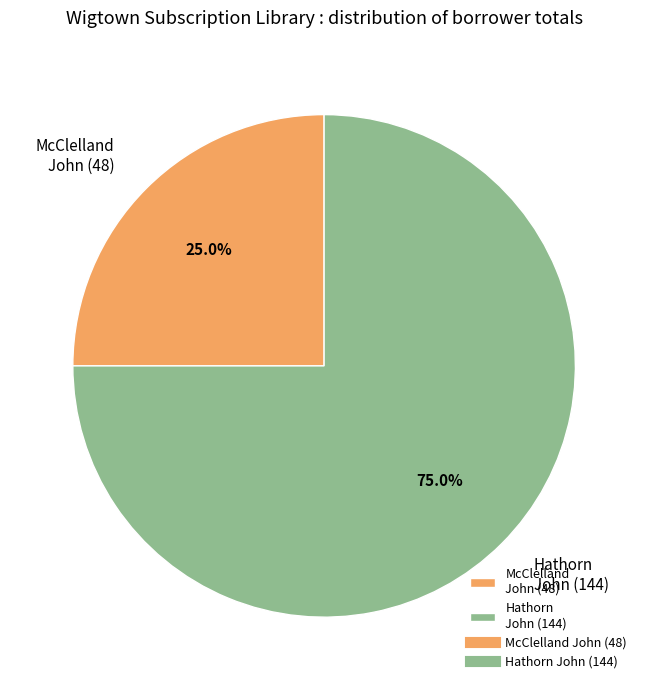

What is the total percentage of McClelland John (48) and Hathorn John (144)?

100.0%